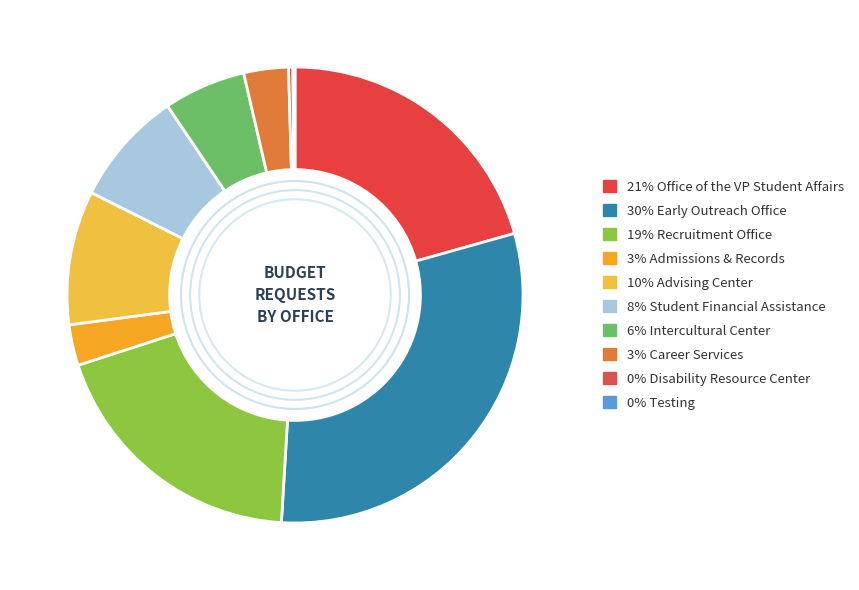

Which slice is the largest?

Early Outreach Office